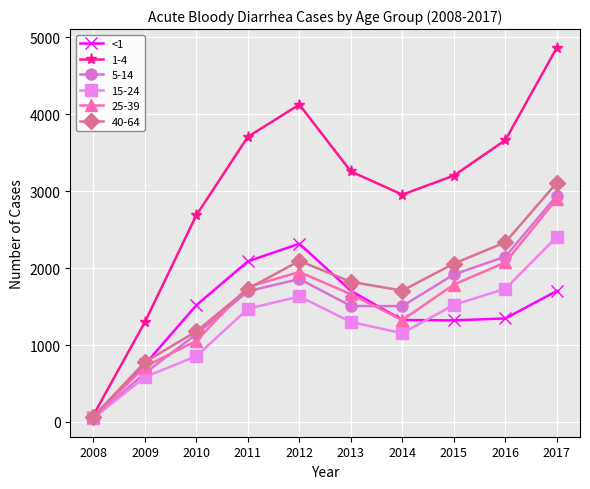

The value of 25-39 at 2015 is 820. True or false?

False